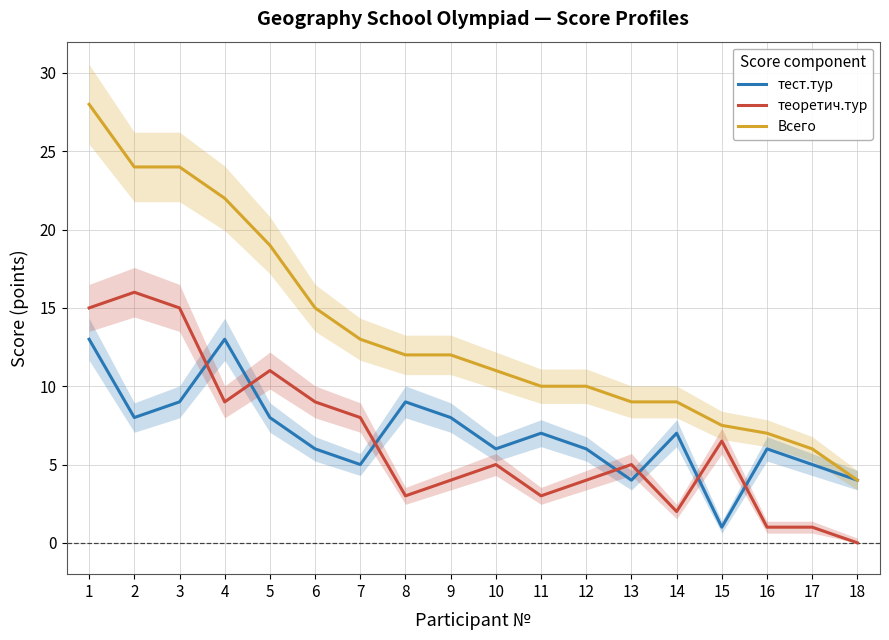

What is the average value of the тест.тур series?

6.9